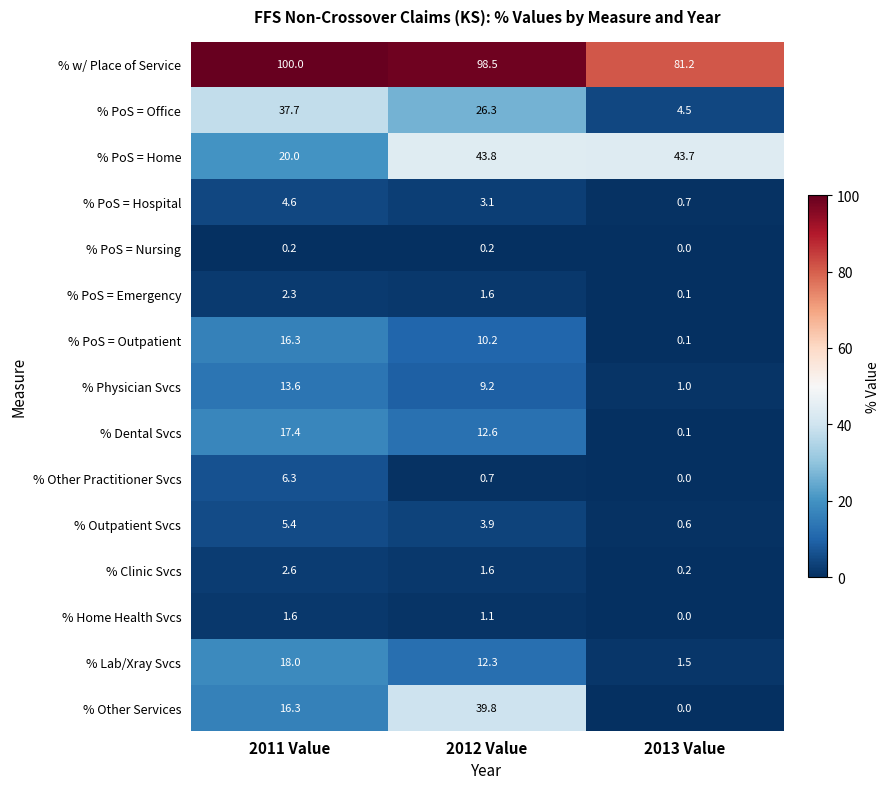

Which series has the largest range (max minus min)?

% Other Services